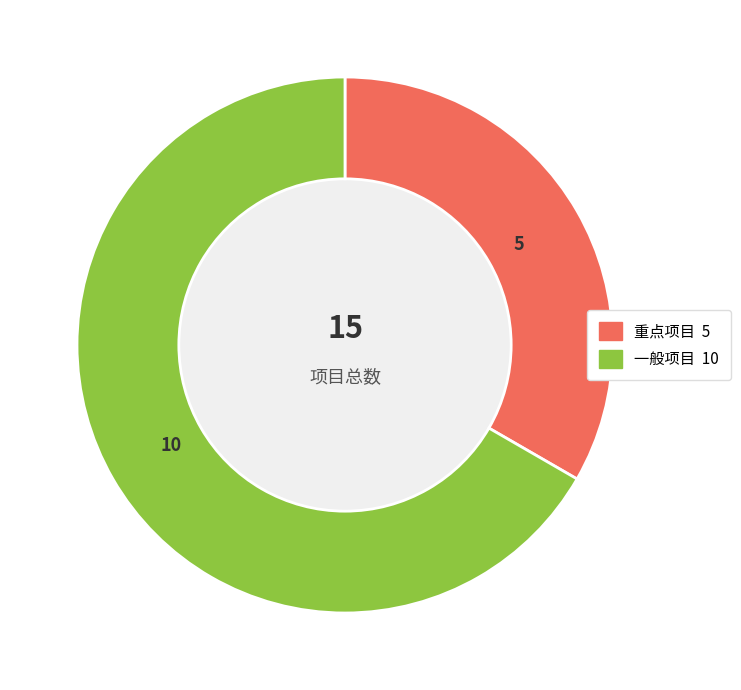

How many segments does this pie chart have?

2